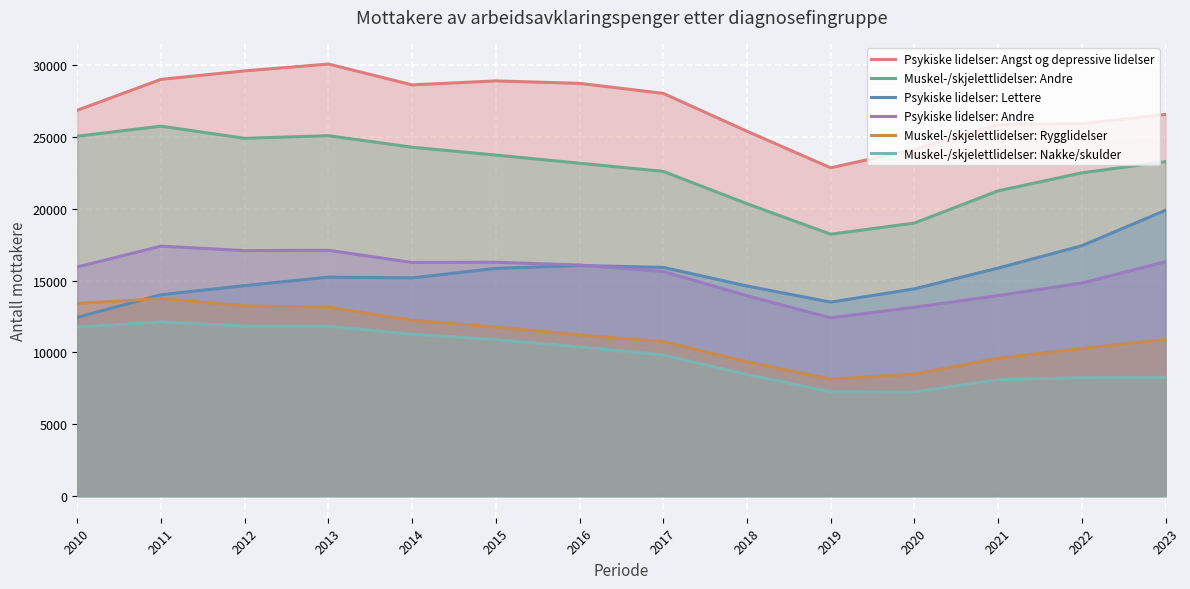

At which label does Muskel-/skjelettlidelser: Andre first exceed 23288?

2010